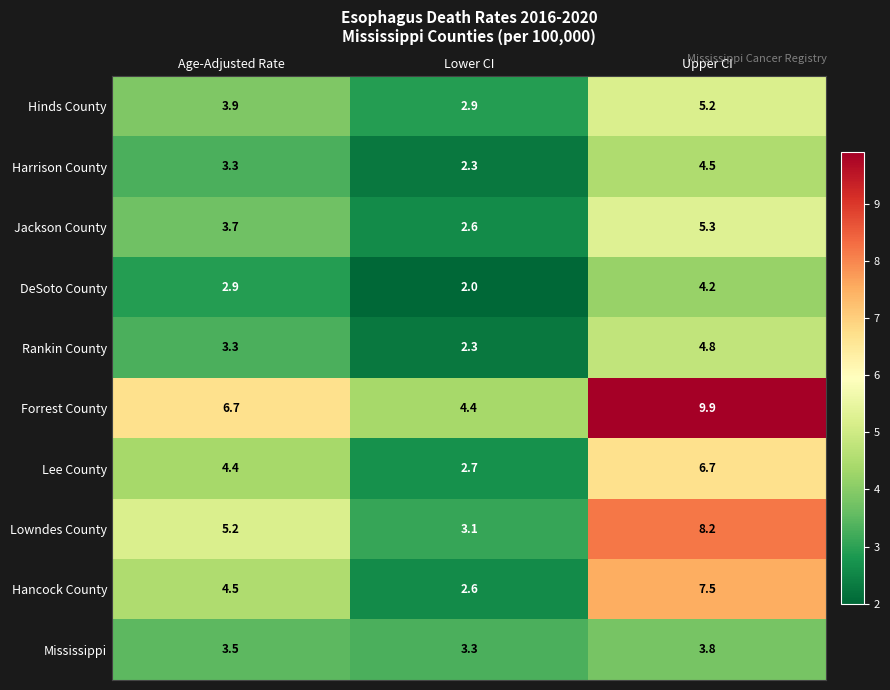

Reading right to left, transcribe all the data shown in this chart.

Hinds County: Upper CI=5.2	Lower CI=2.9	Age-Adjusted Rate=3.9
Harrison County: Upper CI=4.5	Lower CI=2.3	Age-Adjusted Rate=3.3
Jackson County: Upper CI=5.3	Lower CI=2.6	Age-Adjusted Rate=3.7
DeSoto County: Upper CI=4.2	Lower CI=2.0	Age-Adjusted Rate=2.9
Rankin County: Upper CI=4.8	Lower CI=2.3	Age-Adjusted Rate=3.3
Forrest County: Upper CI=9.9	Lower CI=4.4	Age-Adjusted Rate=6.7
Lee County: Upper CI=6.7	Lower CI=2.7	Age-Adjusted Rate=4.4
Lowndes County: Upper CI=8.2	Lower CI=3.1	Age-Adjusted Rate=5.2
Hancock County: Upper CI=7.5	Lower CI=2.6	Age-Adjusted Rate=4.5
Mississippi: Upper CI=3.8	Lower CI=3.3	Age-Adjusted Rate=3.5